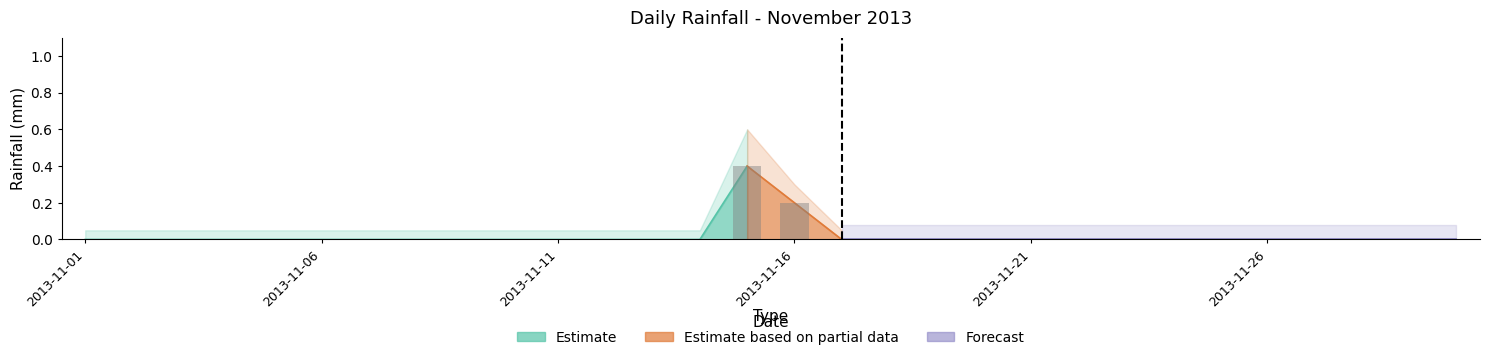

Reading left to right, transcribe all the data shown in this chart.

0.0	0.0	0.0	0.0	0.0	0.0	0.0	0.0	0.0	0.0	0.0	0.0	0.0	0.0	0.4	0.2	0.0	0.0	0.0	0.0	0.0	0.0	0.0	0.0	0.0	0.0	0.0	0.0	0.0	0.0